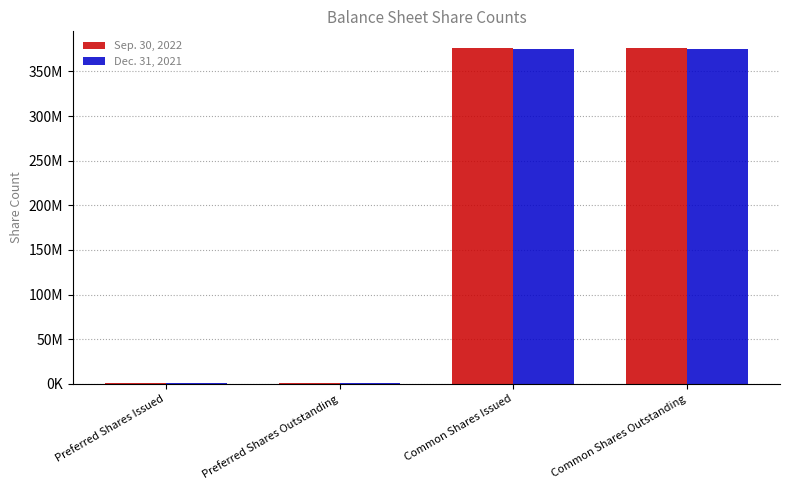

At which category is the sum across all series the highest?

Common Shares Issued